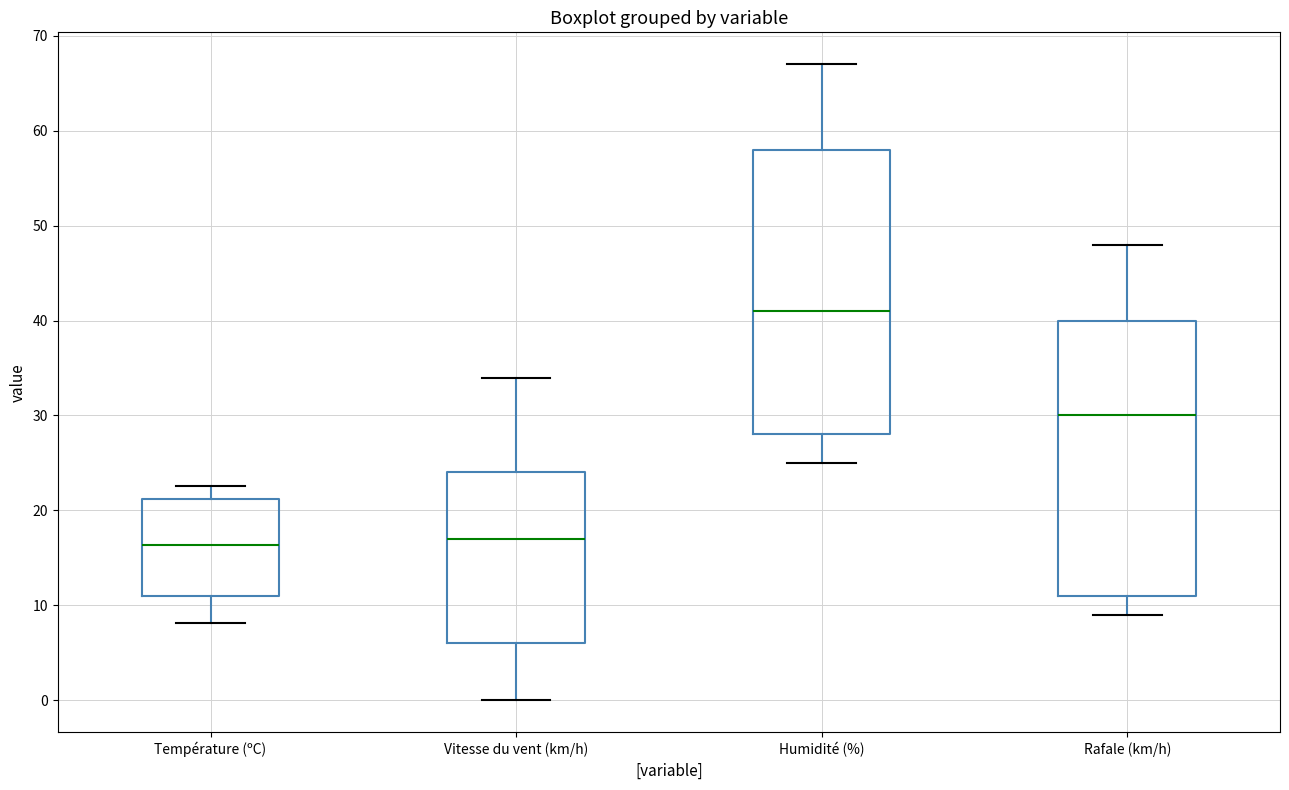

Where does the median line of the box for Humidité (%) sit on the y-axis? The values are not printed on the chart, so give them approximately, as read against the axis.

41